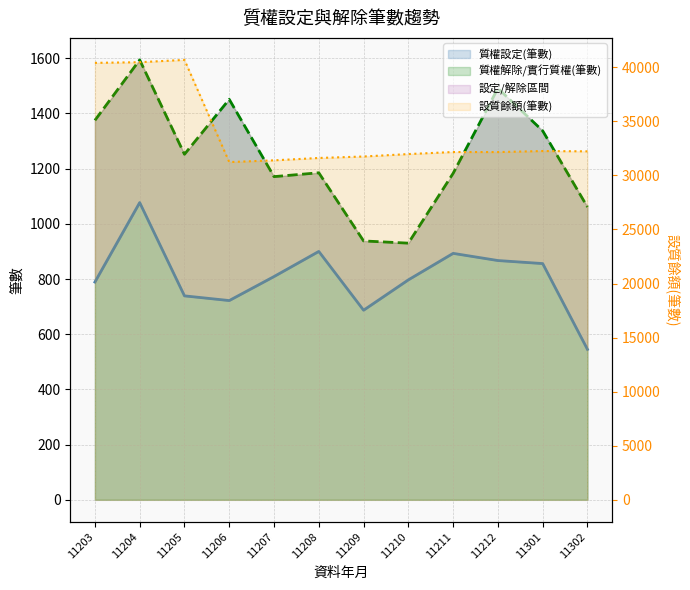

What is the difference between the highest and lowest values at 11210?

31179